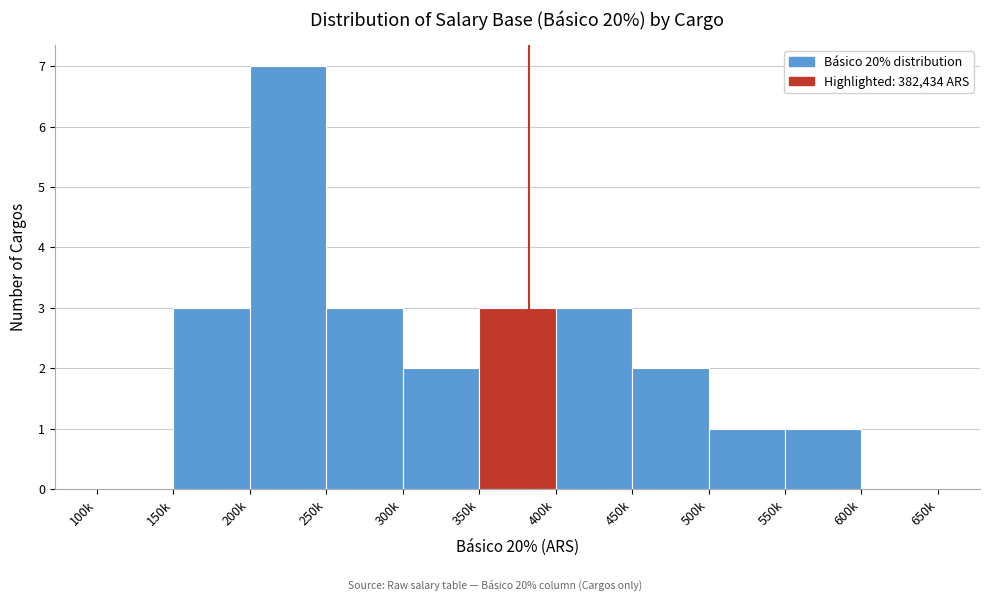

Reading left to right, list all the values displayed in this chart.

100k=0	150k=3	200k=7	250k=3	300k=2	350k=3	400k=3	450k=2	500k=1	550k=1	600k=0